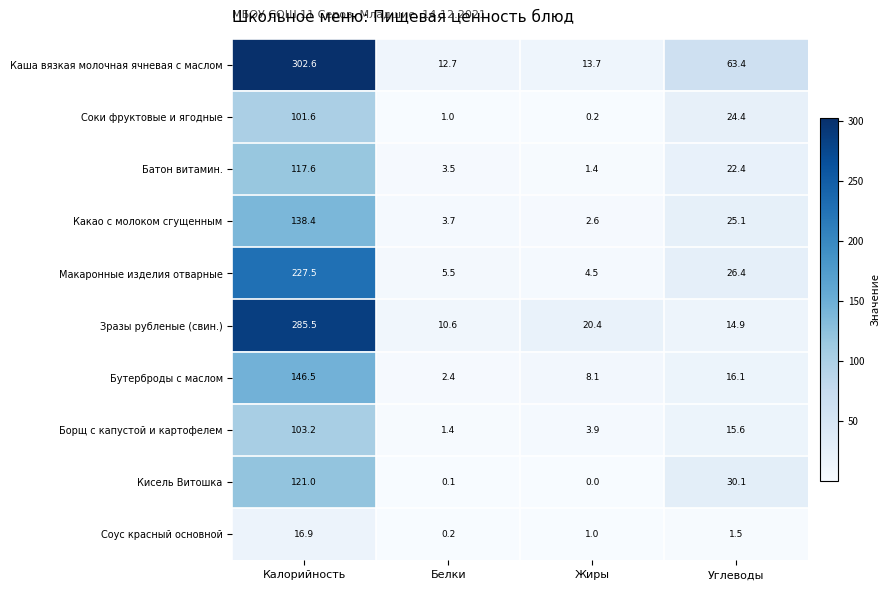

What is the highest value of the Бутерброды с маслом series?

146.5